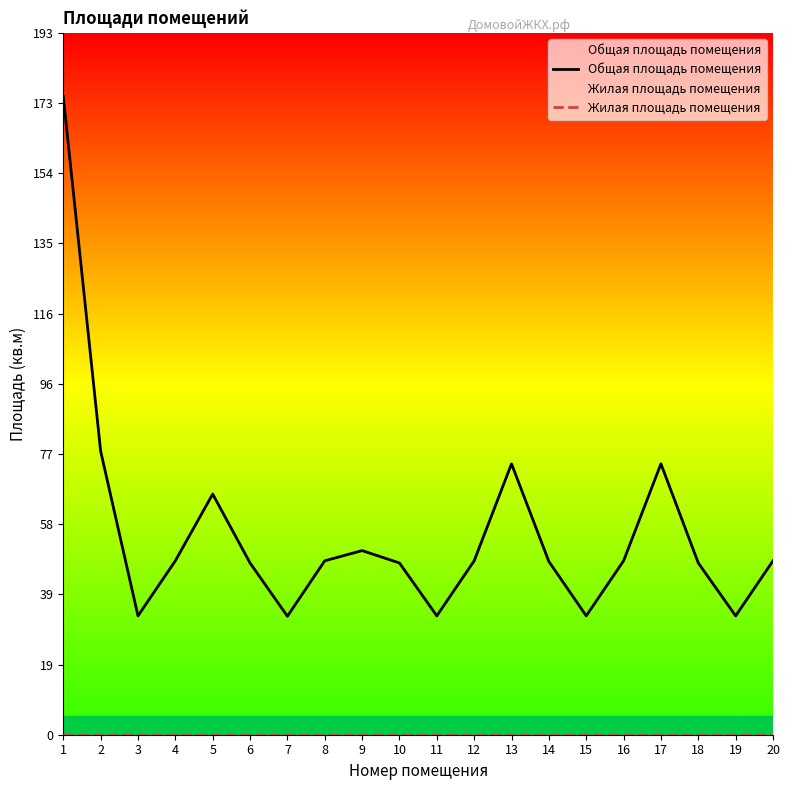

Is the value of Общая площадь помещения at 15 greater than the value of Жилая площадь помещения at 10?

Yes